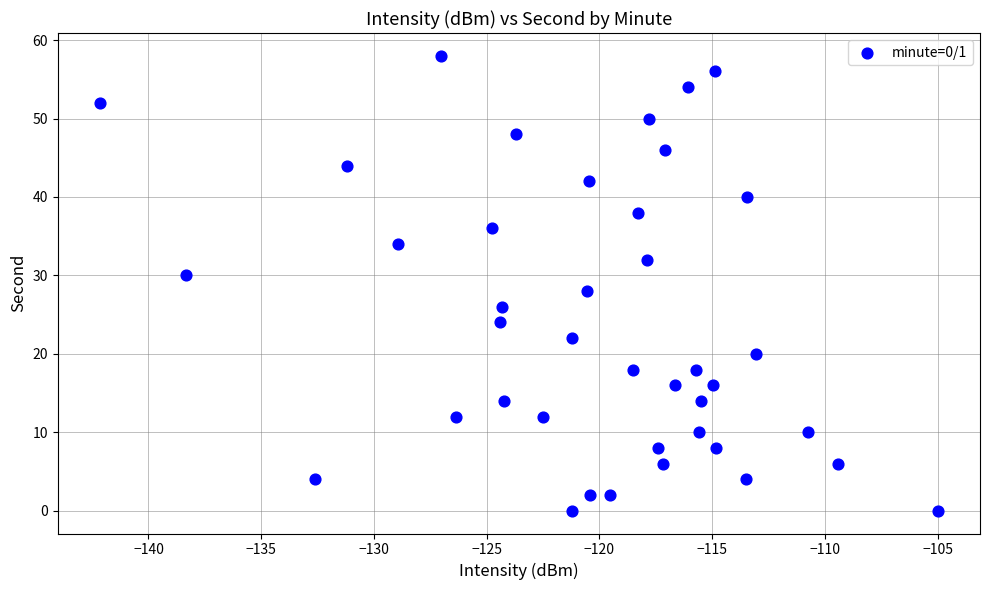

What is the range of Y values (max minus min)?

58